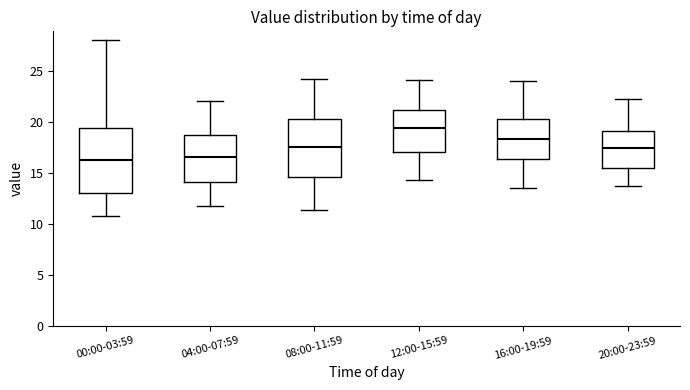

Where is the lower edge of the box for 12:00-15:59 on the y-axis? The values are not printed on the chart, so give them approximately, as read against the axis.

17.0